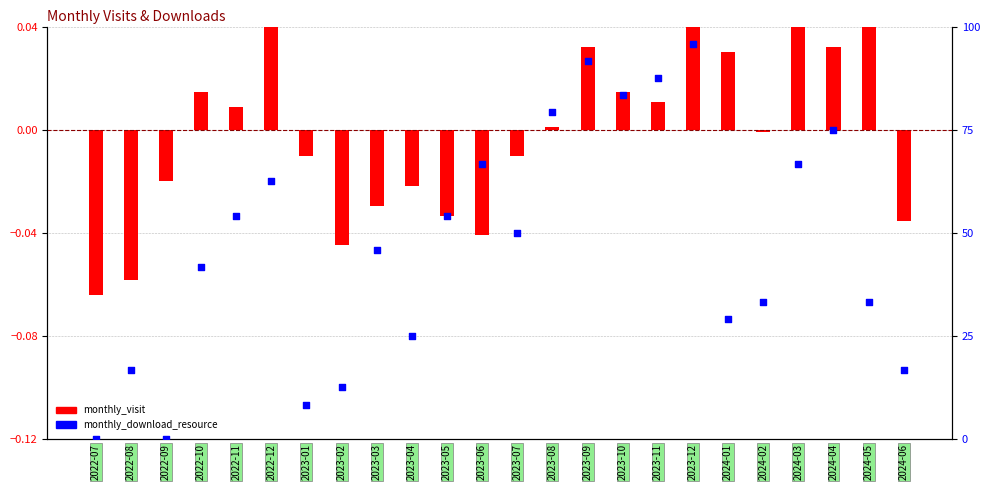

What is the total value across all series at 2023-02?

12.5